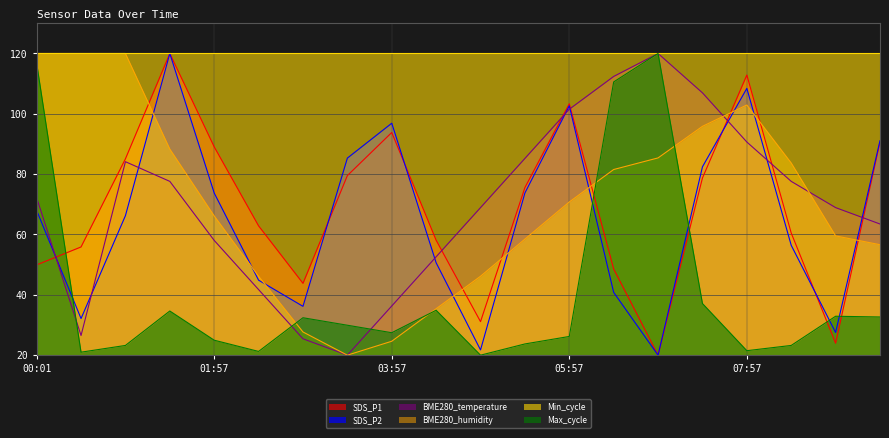

What is the total value across all series at 05:27?

216.7